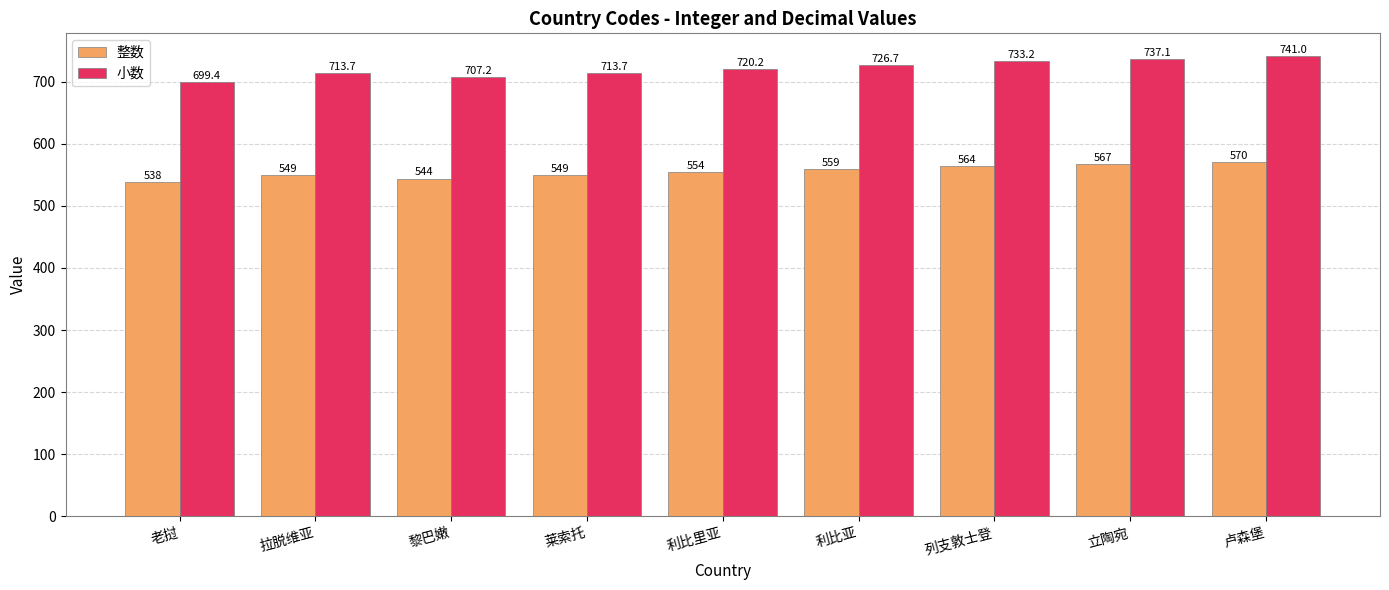

Are the bars horizontal?

No